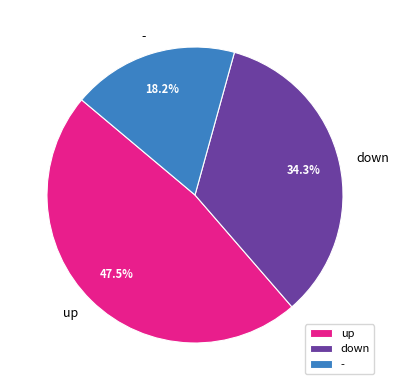

Which category has the biggest portion of the pie?

up